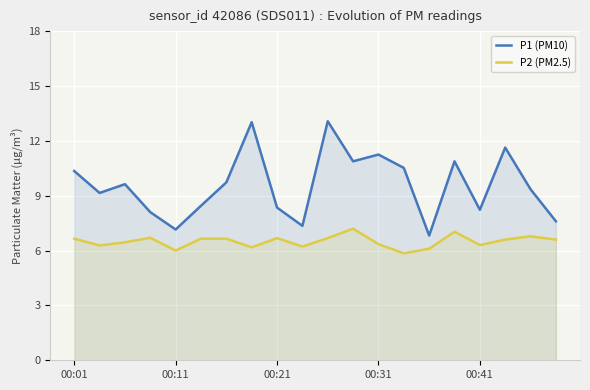

True or false: P2 (PM2.5) and P1 (PM10) intersect in this chart.

False